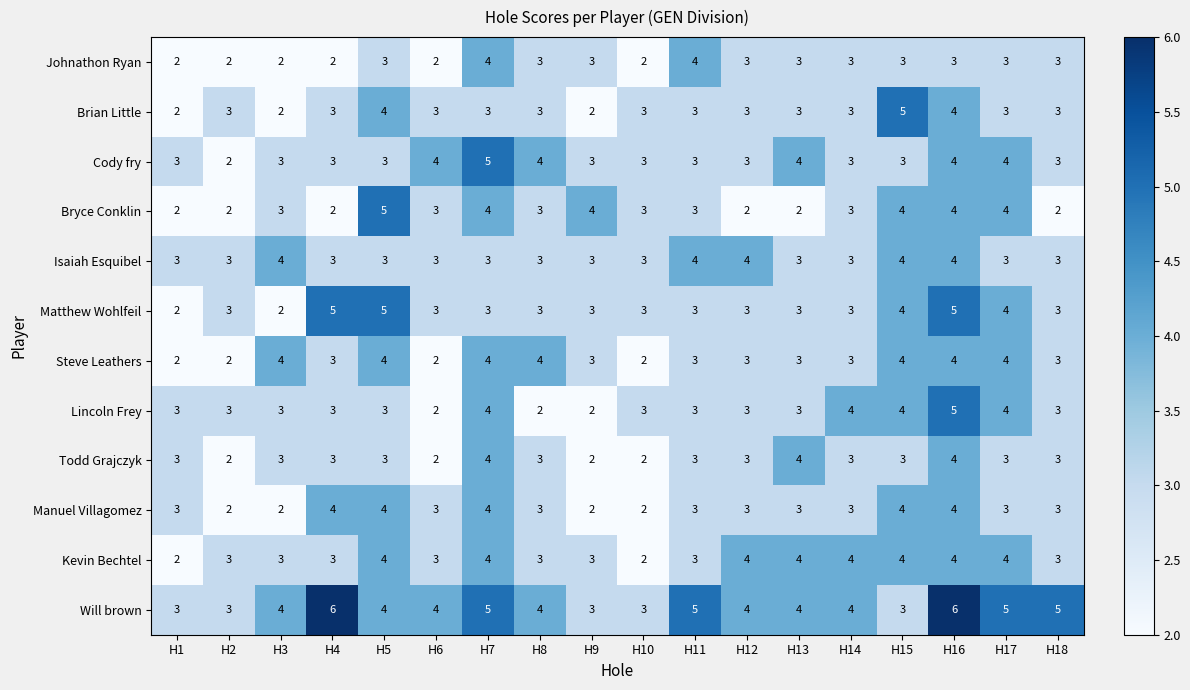

What is the average value of the Steve Leathers series?

3